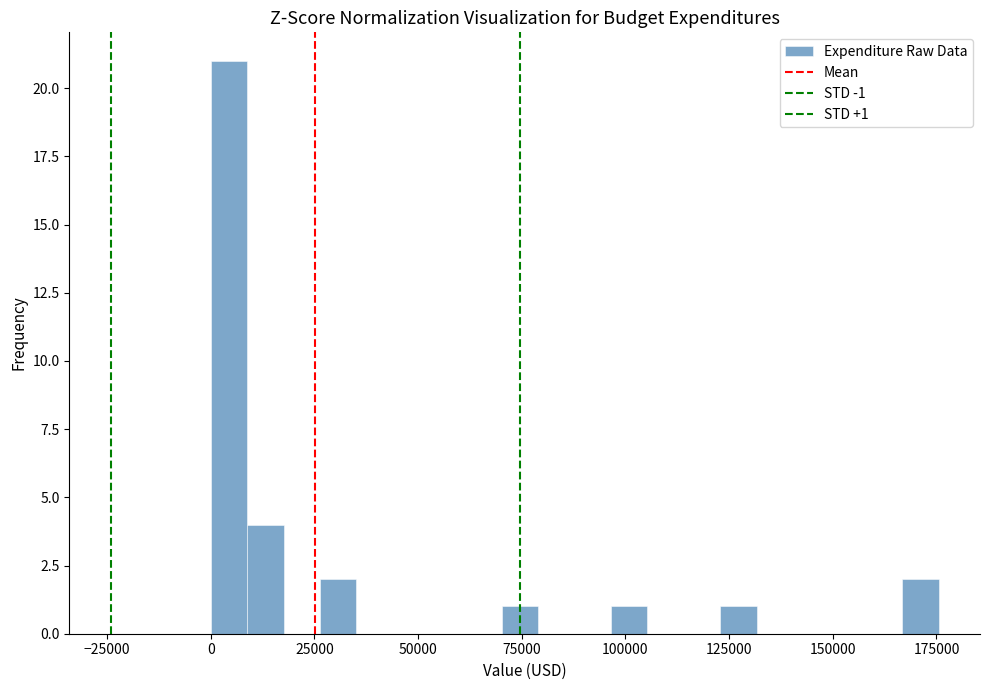

Read against the x-axis, roughly where is the centre of the tallest bar?

5000